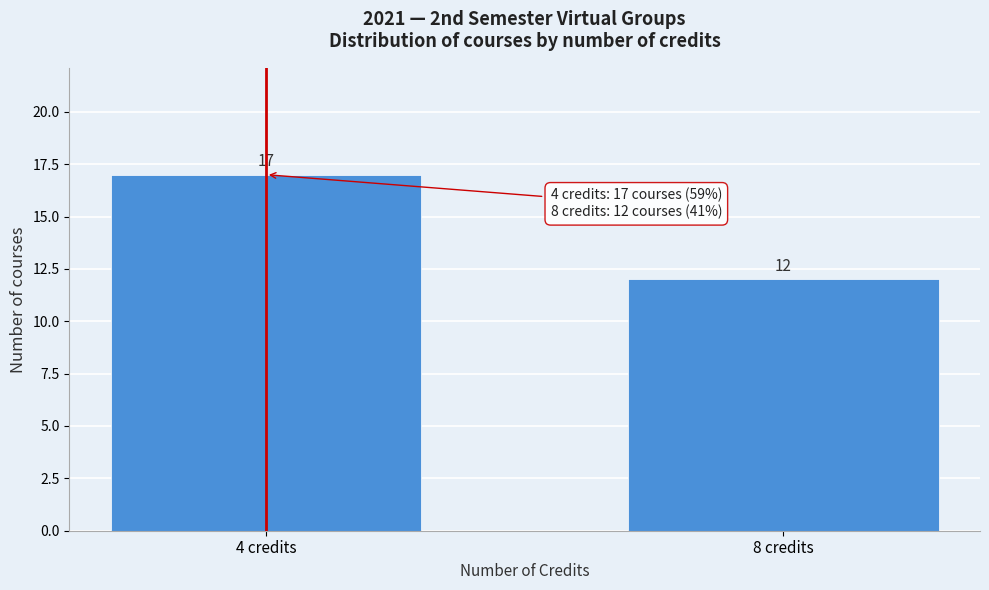

Reading left to right, list all the values displayed in this chart.

17	12